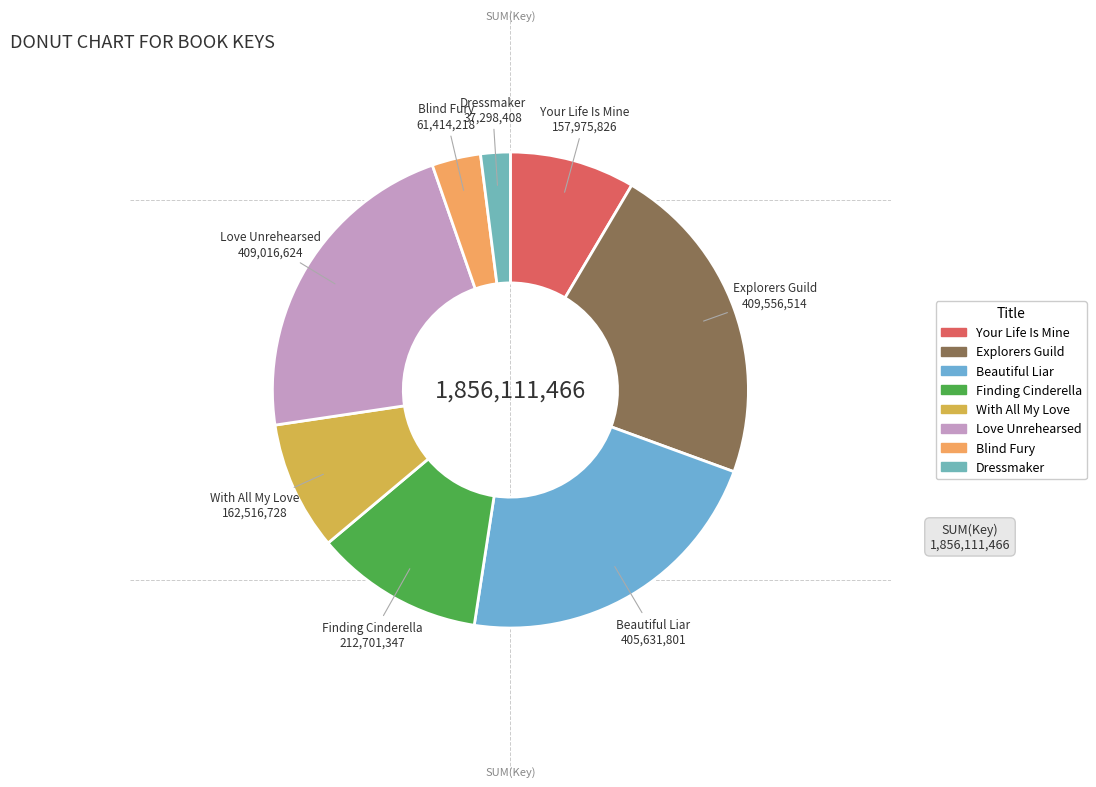

What is the ratio of the value at With All My Love to the value at Explorers Guild?

0.4